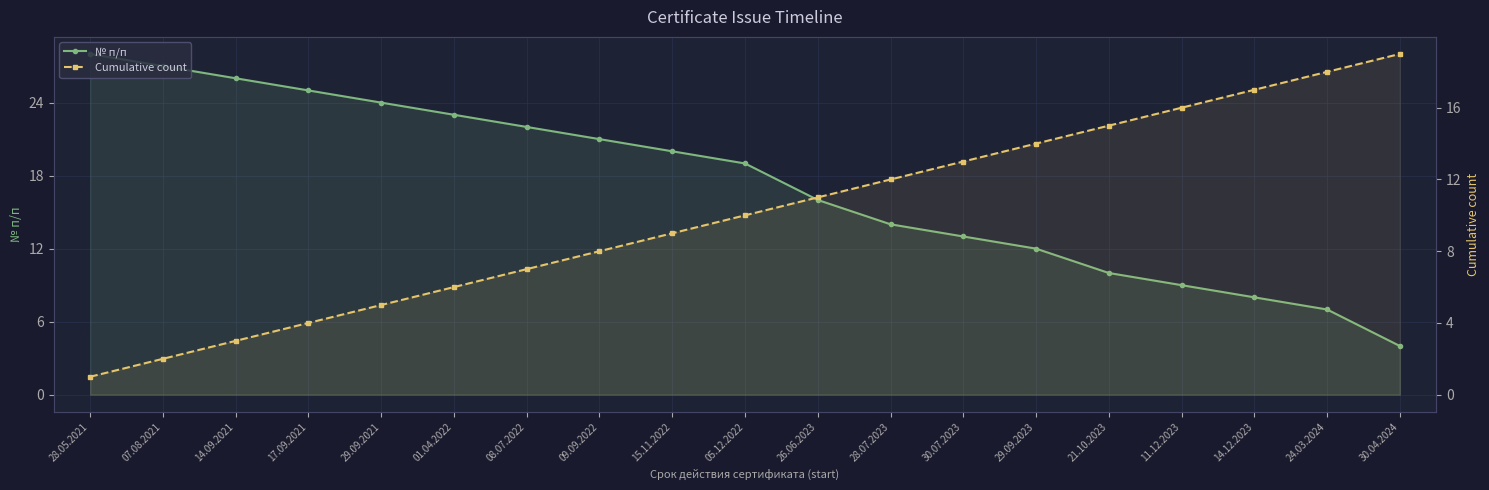

Which series has the widest spread of values?

№ п/п